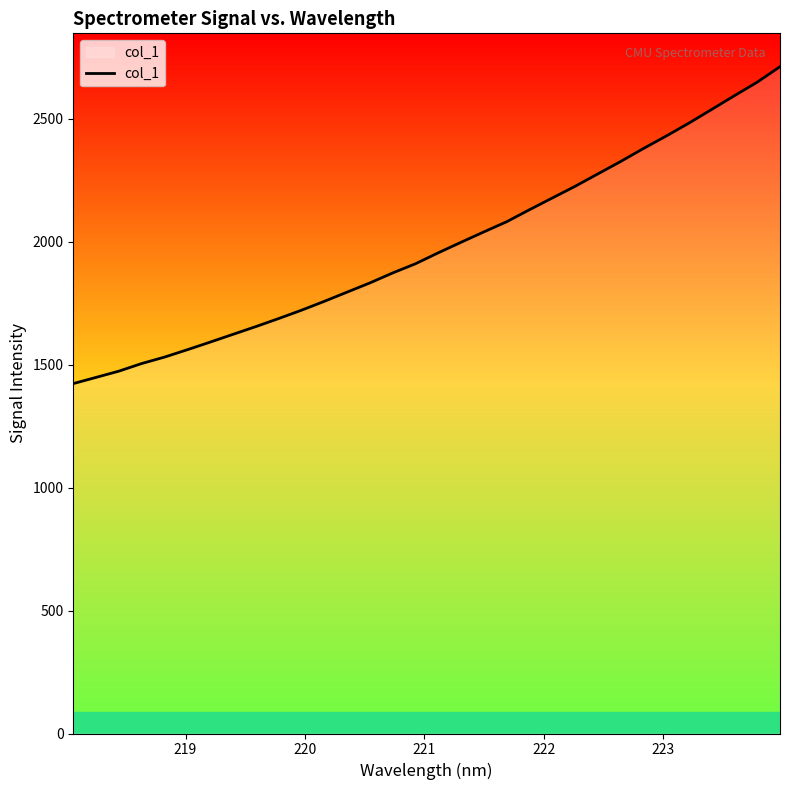

What is the difference between the maximum and minimum values?

1288.6